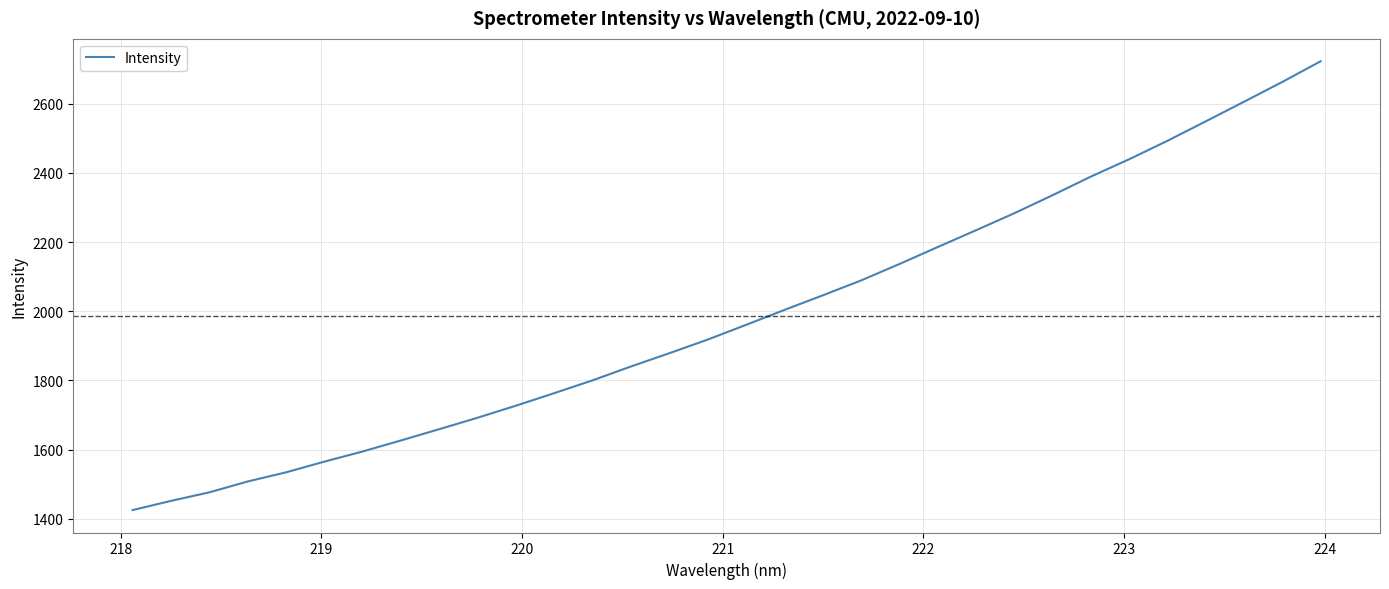

What is the greatest value displayed?

2722.5